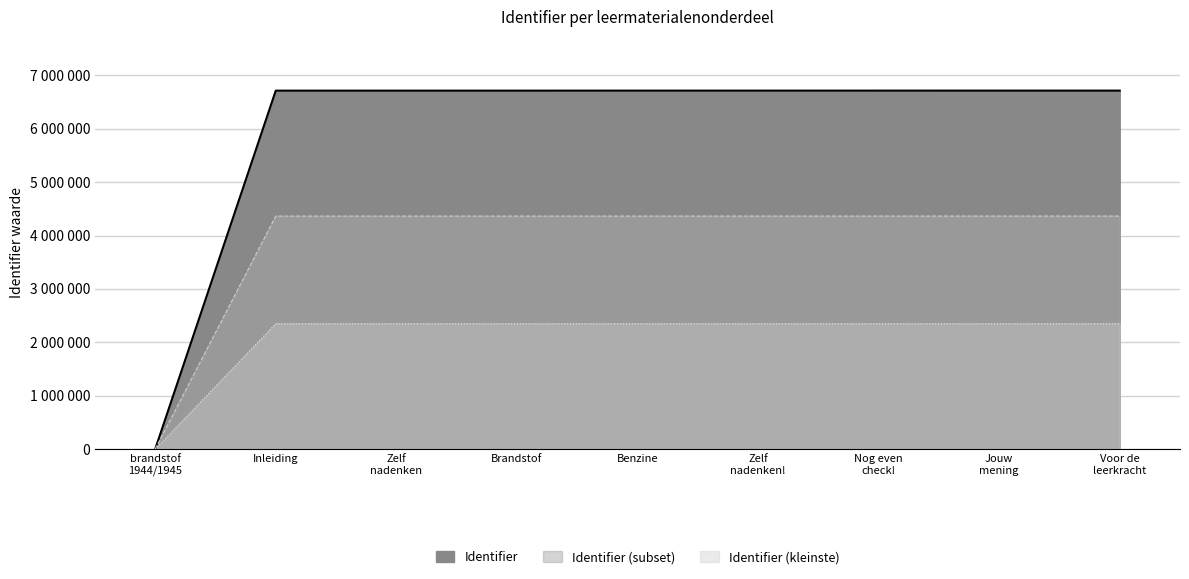

Which label corresponds to the largest value in the chart?

Voor de leerkracht